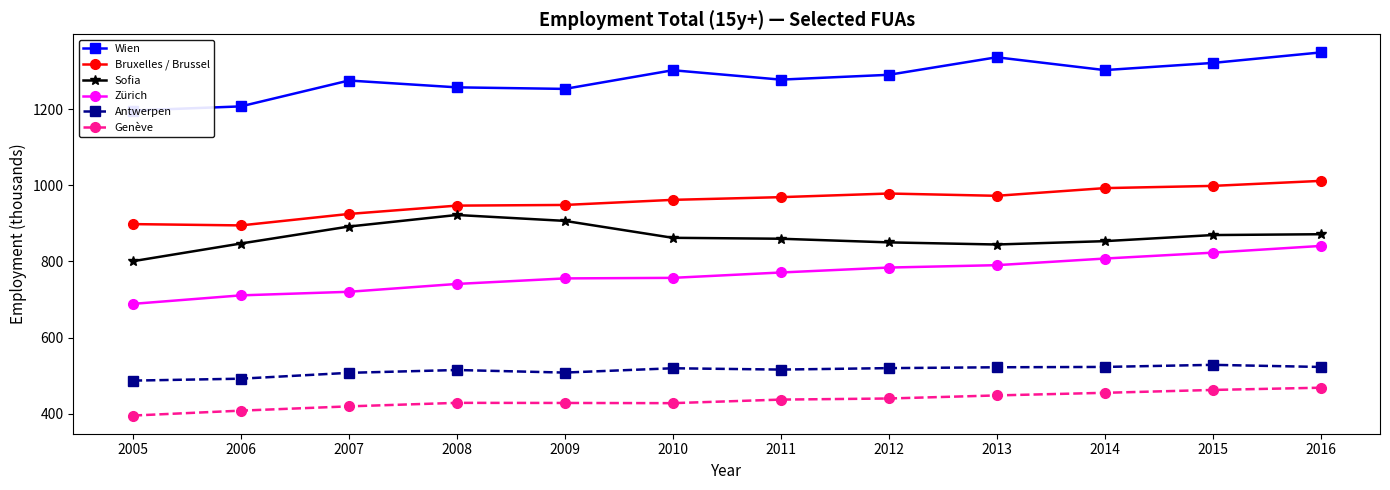

Which series has the largest total across all categories?

Wien